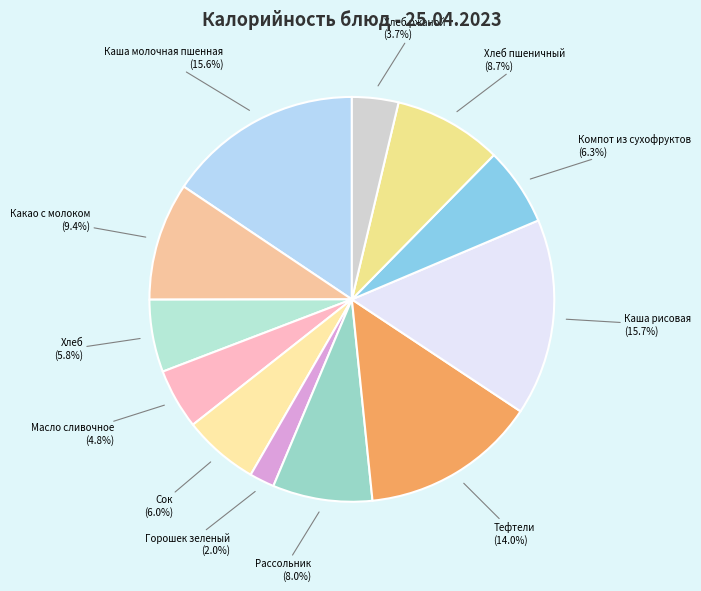

What is the ratio of the value at Хлеб to the value at Хлеб пшеничный?

0.7